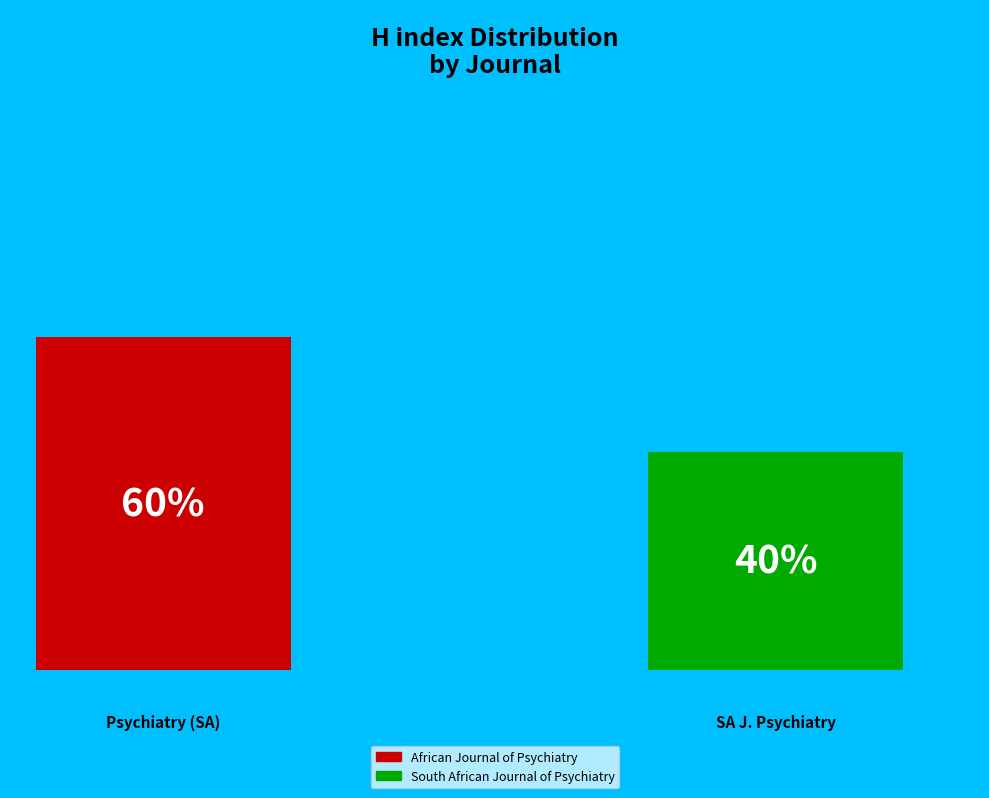

Are the bars grouped side by side (vs. stacked)?

Yes